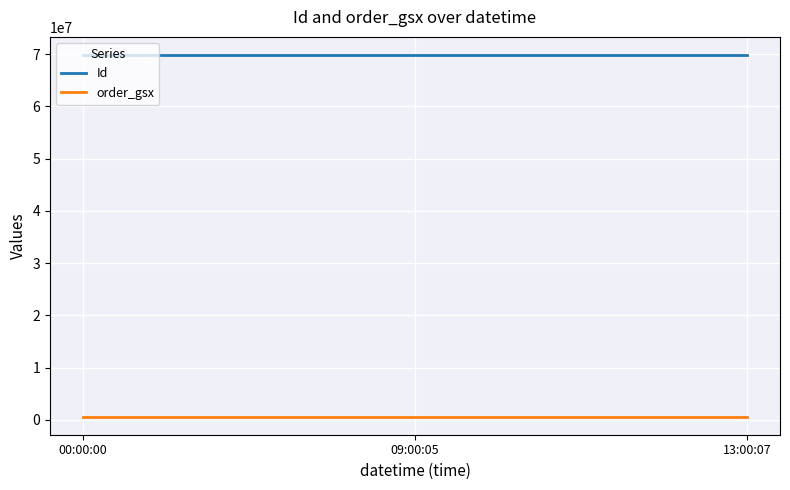

List the series in order of their overall mean, highest first.

Id, order_gsx